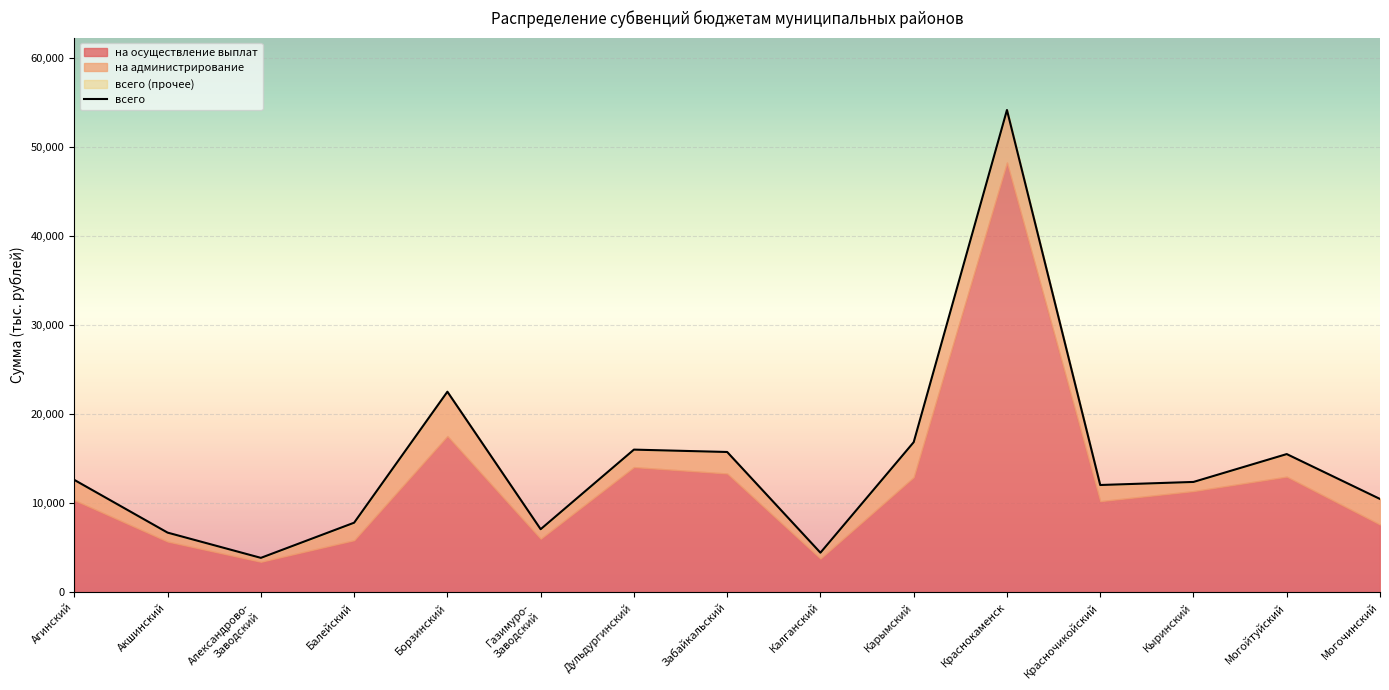

Is it true that the value at Карымский is 23219.3?

False